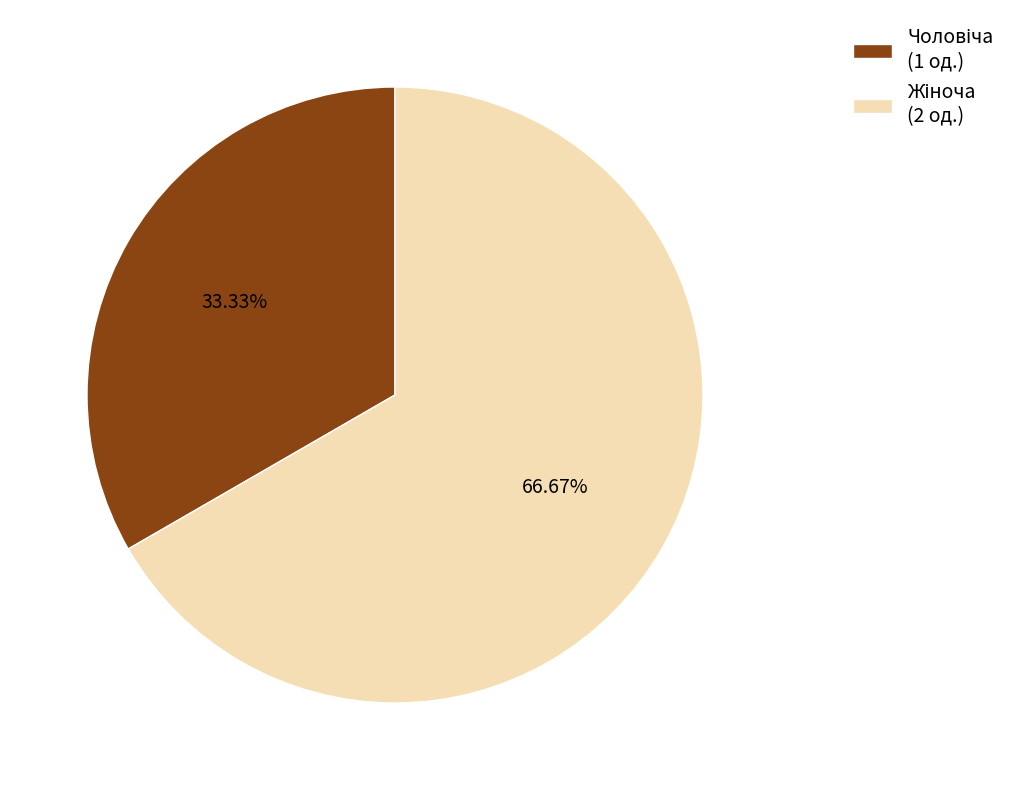

Is there any slice that represents more than half of the pie?

Yes